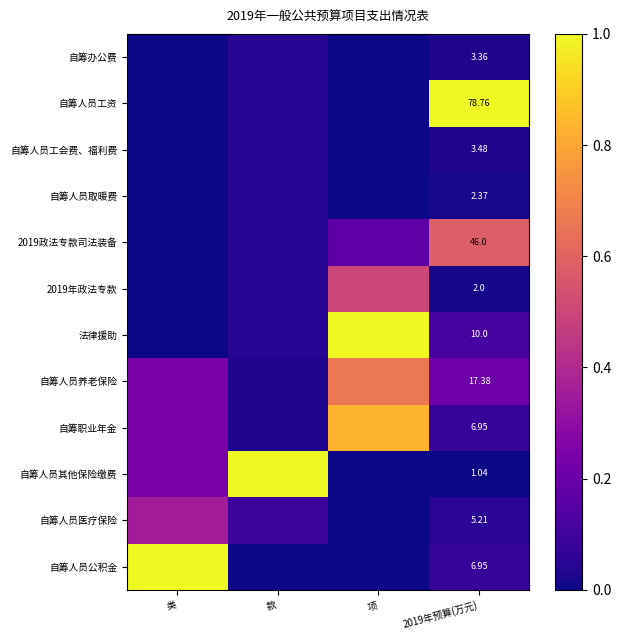

What is the highest value of the 自筹人员医疗保险 series?

0.4